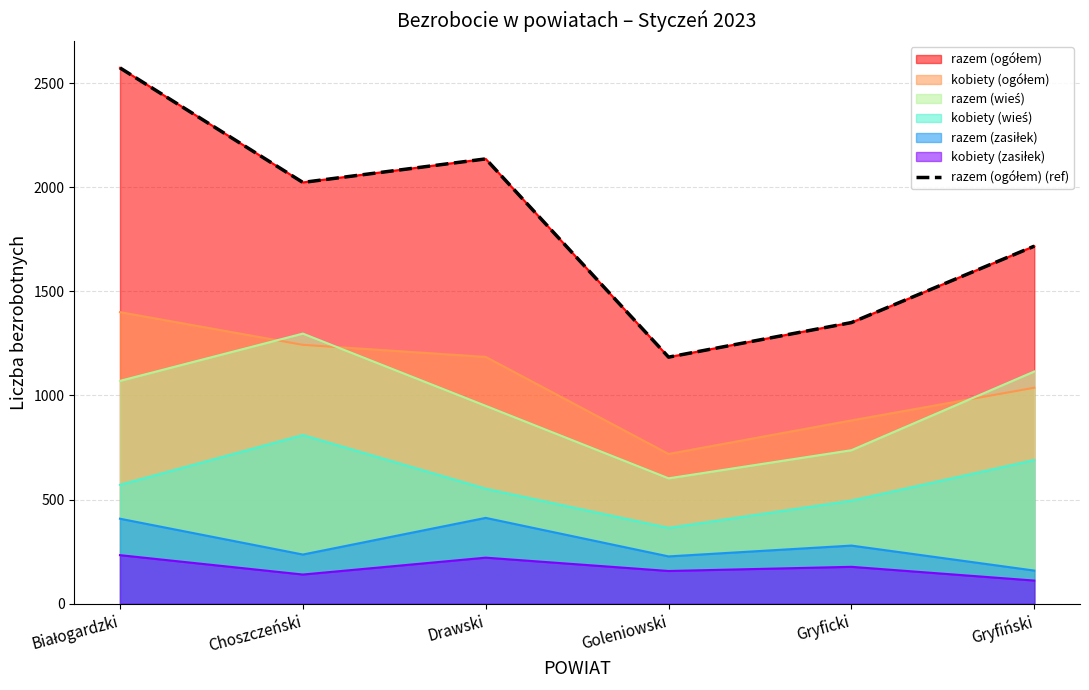

Reading left to right, extract all data points from this chart.

Białogardzki=2573	Choszczeński=2023	Drawski=2136	Goleniowski=1184	Gryficki=1350	Gryfiński=1717